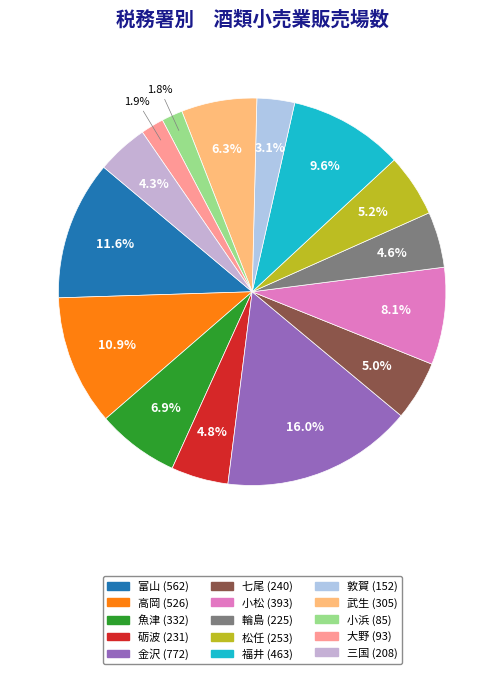

Which slice is the smallest?

小浜